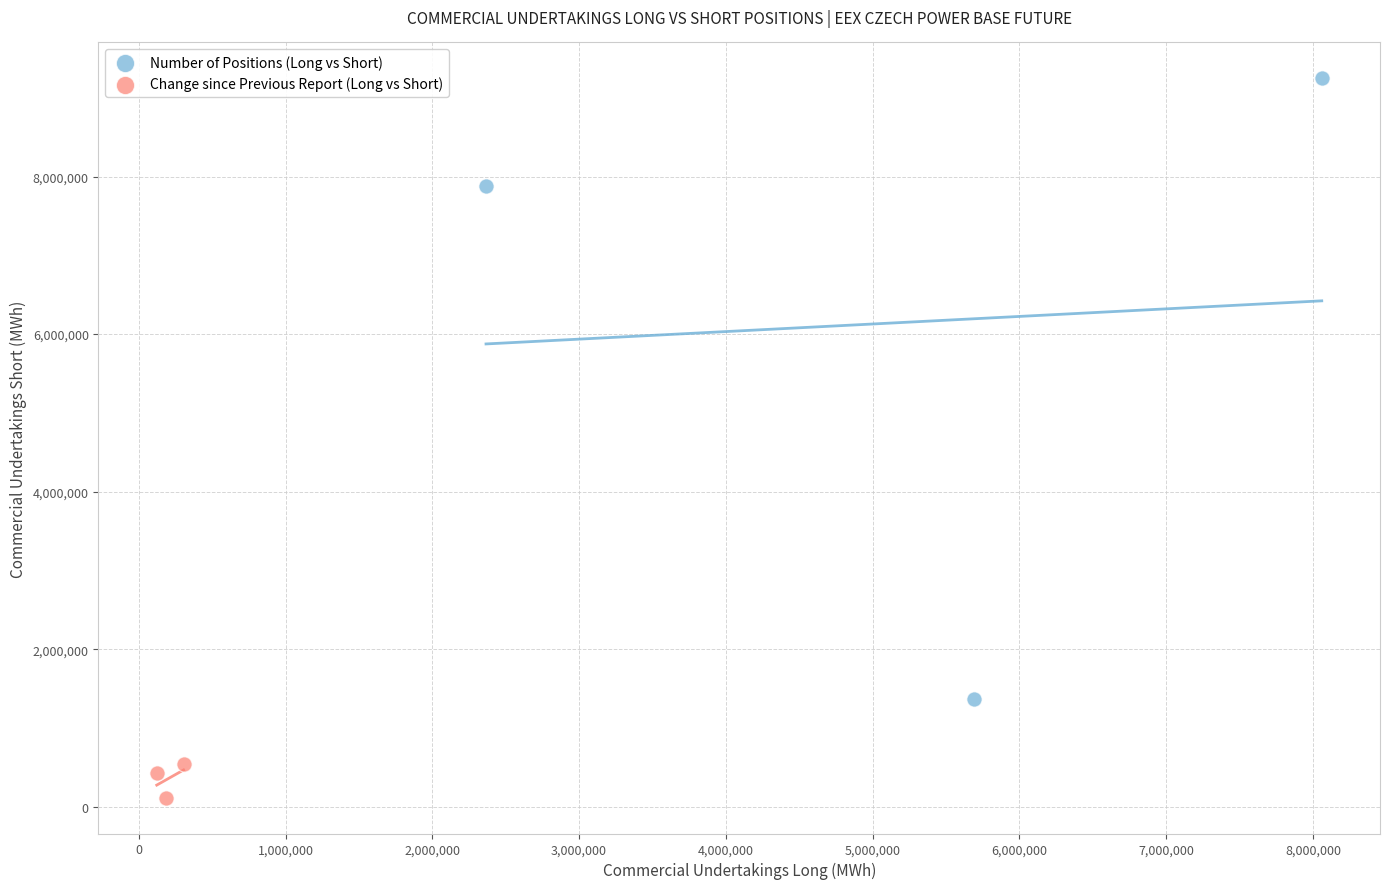

Which series has the widest spread of Y values?

Number of Positions (Long vs Short)